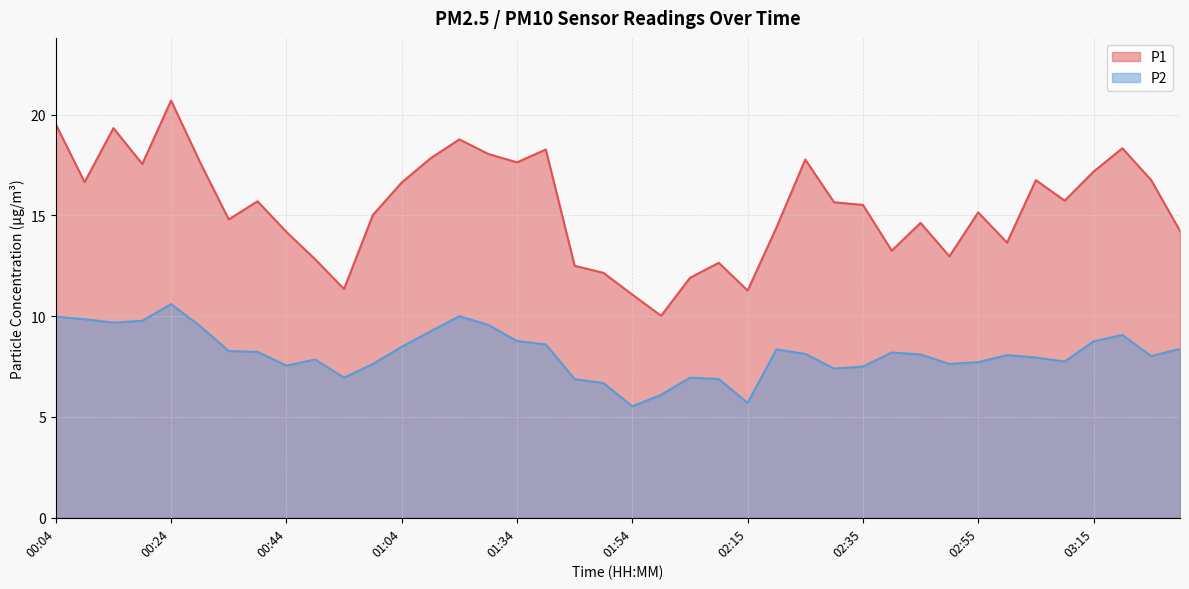

Does the chart have visible grid lines?

Yes